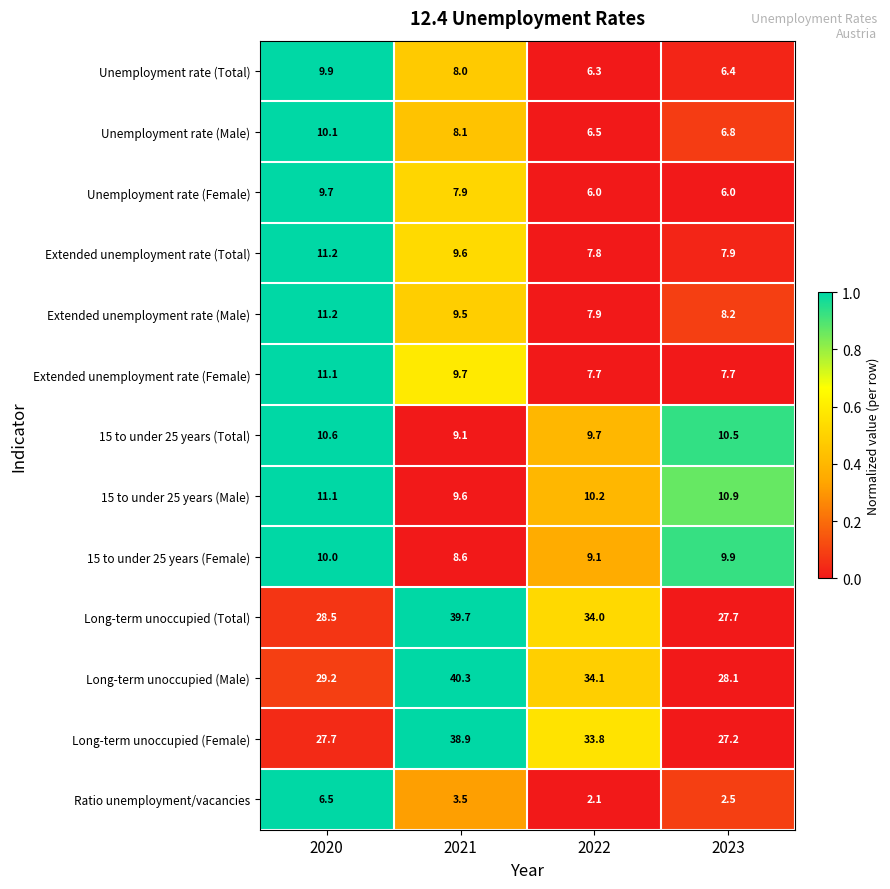

Which category has the lowest value across all series?

2022